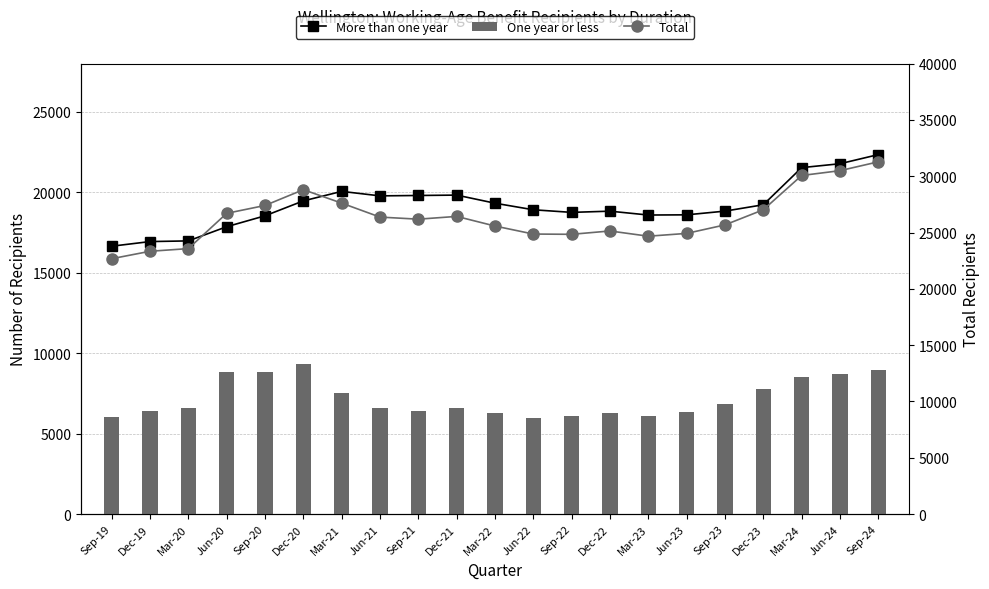

Reading left to right, transcribe all the data shown in this chart.

More than one year: 16653	16941	16983	17865	18543	19470	20061	19782	19806	19830	19326	18918	18756	18831	18591	18603	18834	19230	21537	21780	22347
One year or less: 6030	6396	6594	8844	8862	9339	7557	6594	6387	6606	6255	5952	6090	6315	6087	6324	6849	7797	8532	8718	8937
Total: 22680	23340	23577	26709	27408	28809	27615	26376	26190	26436	25581	24870	24846	25143	24678	24927	25683	27027	30069	30498	31284